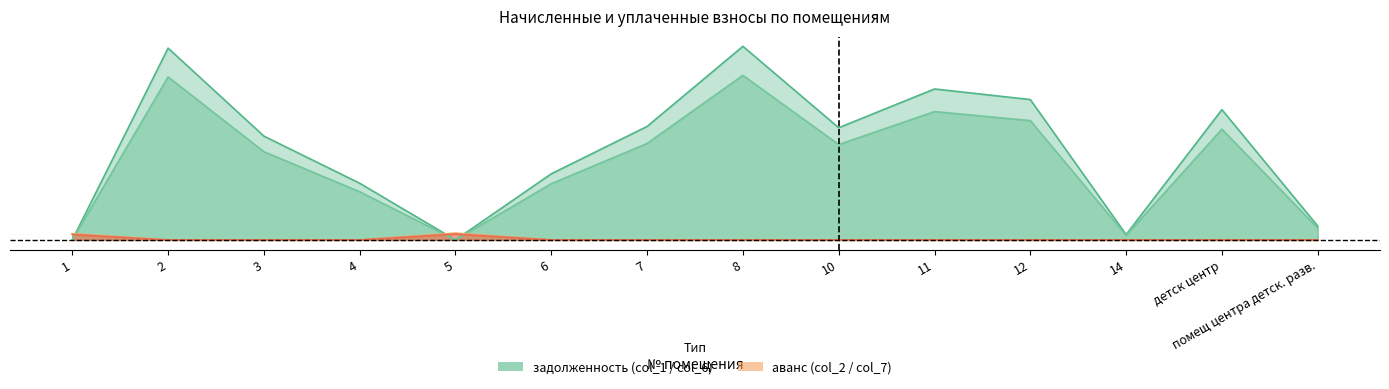

True or false: аванс col_7 has a value of 0.0 at 14.

True